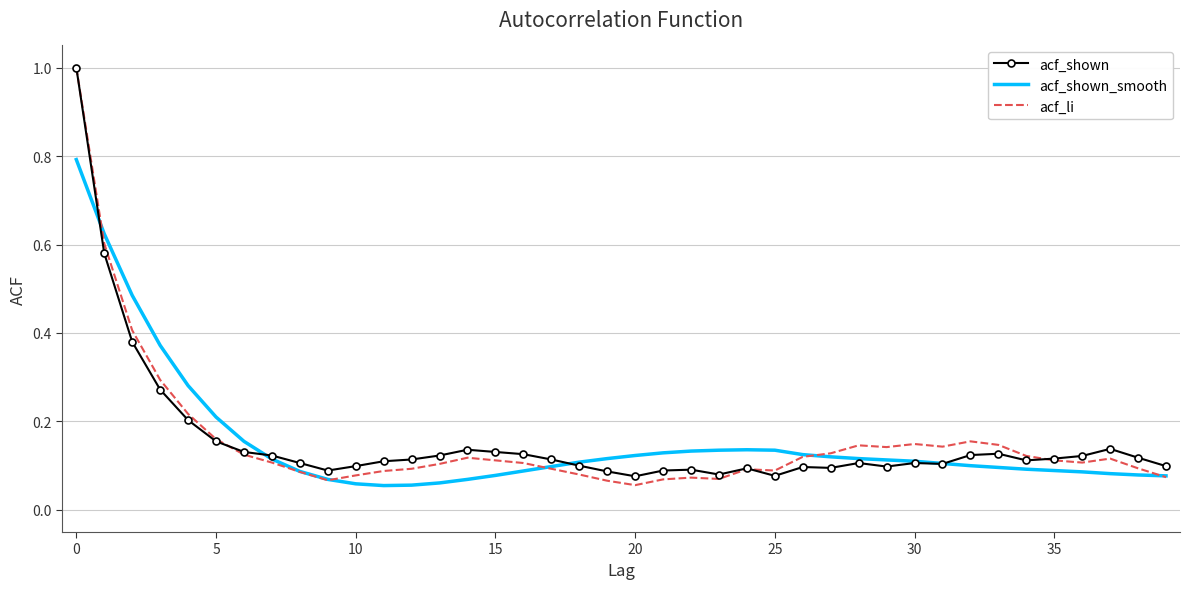

What is the maximum value shown in the chart?

1.0